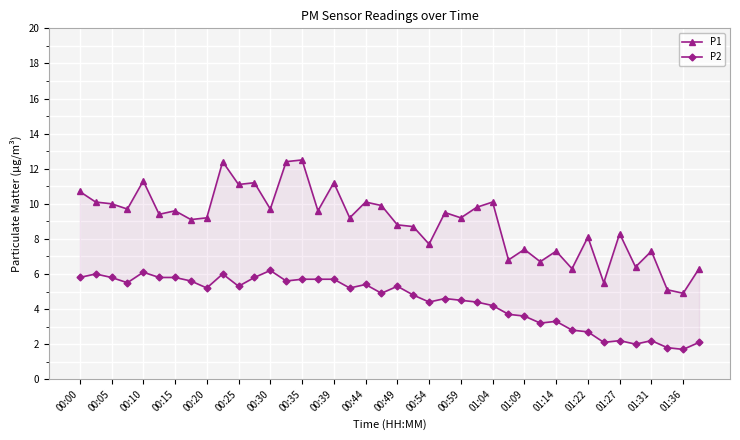

Which series has the largest total across all categories?

P1